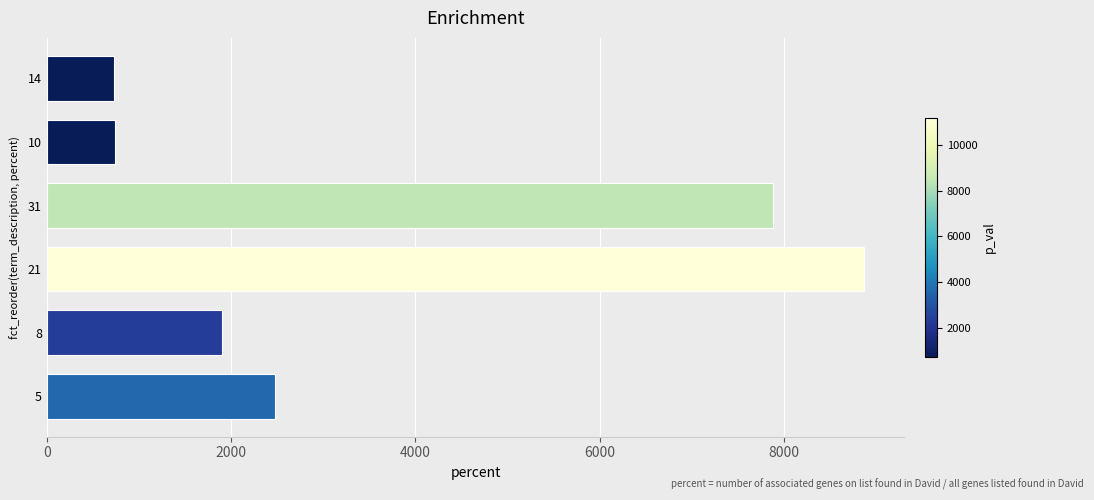

How many bars are there in total?

6